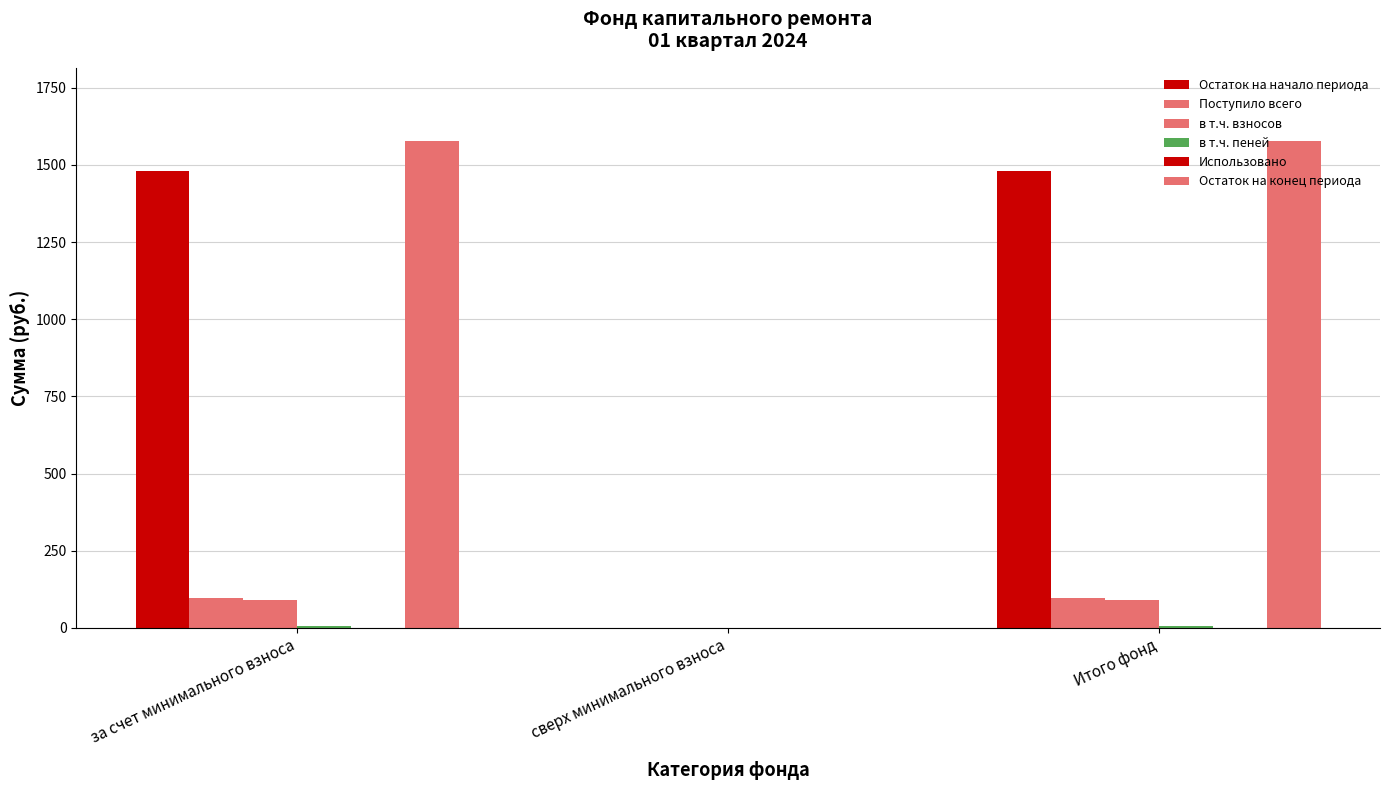

Which series has the largest total across all categories?

Остаток на конец периода